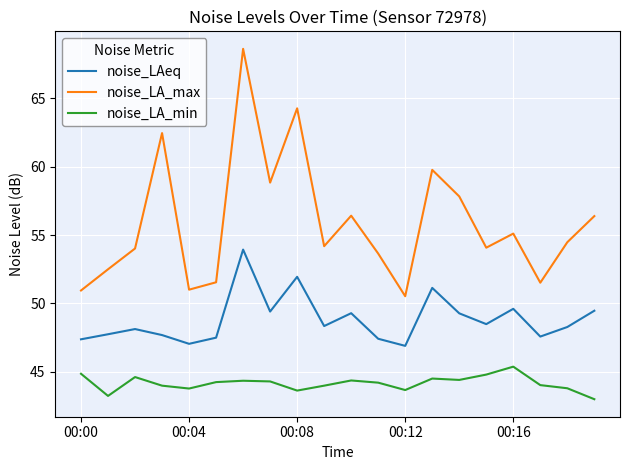

Which series has the largest range (max minus min)?

noise_LA_max